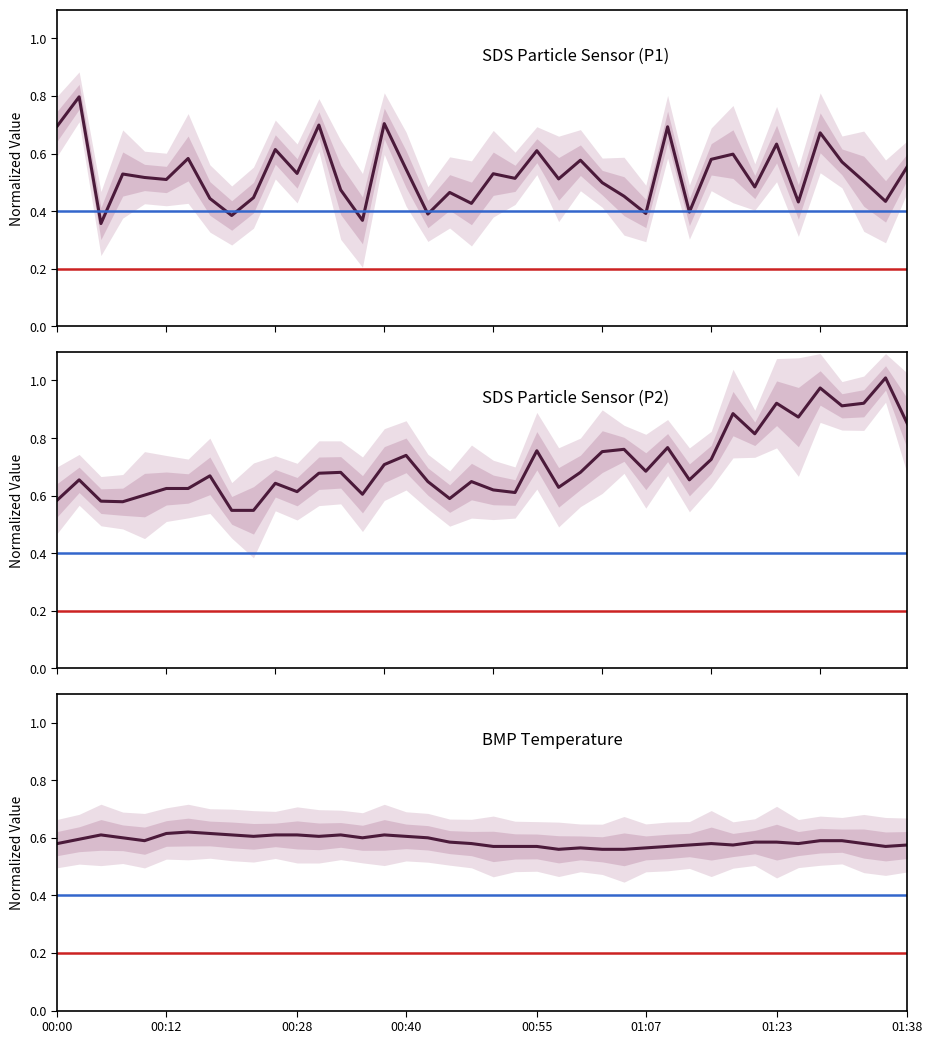

How many lines are shown in the chart?

3